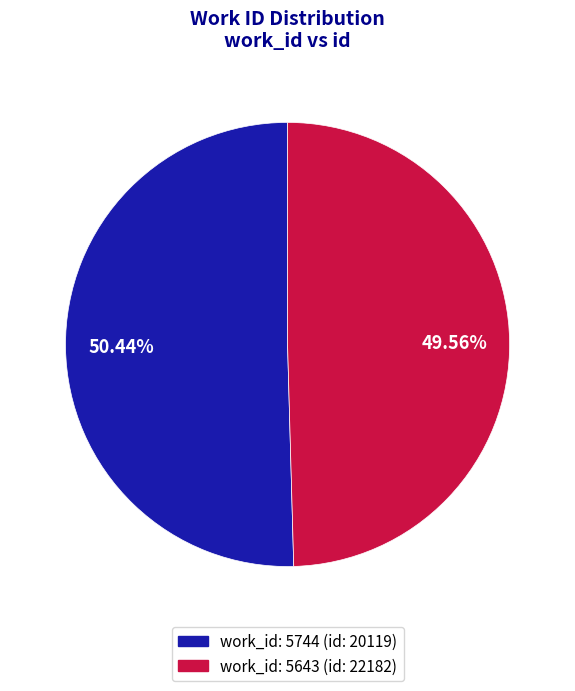

Is there any slice that represents more than half of the pie?

Yes